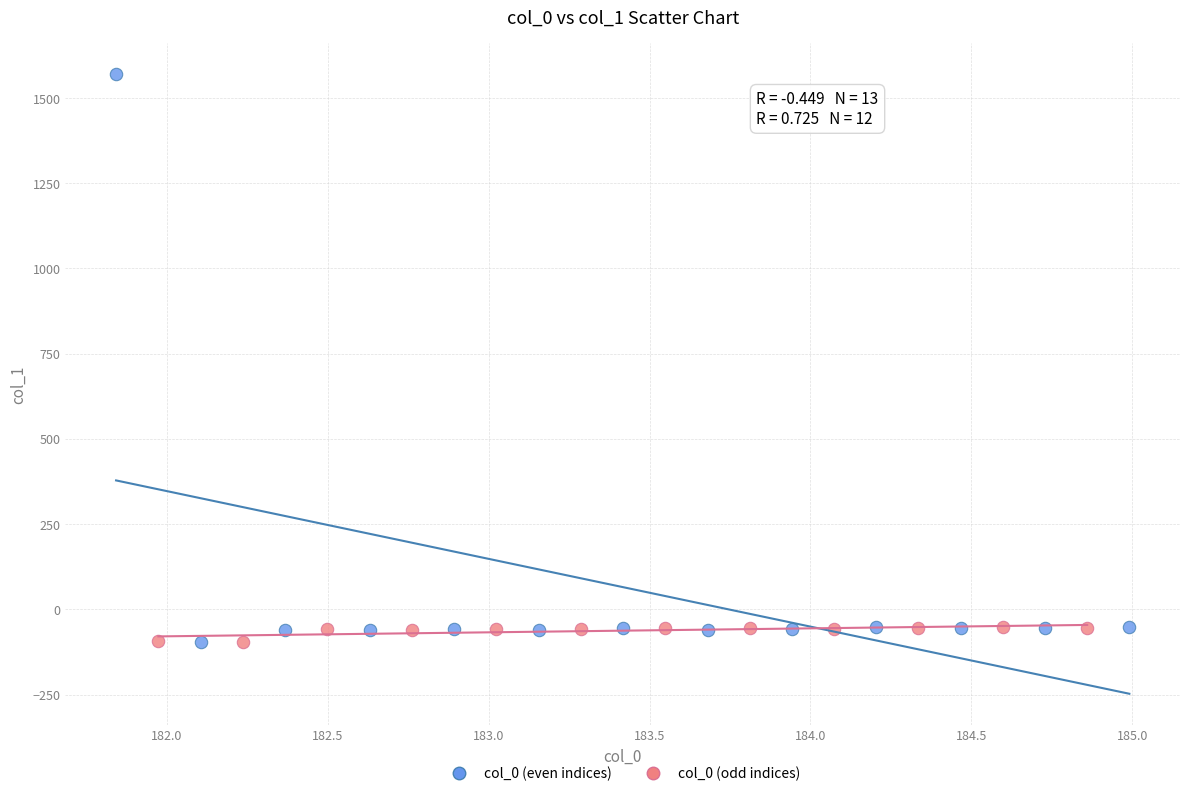

Which series has the widest spread of Y values?

col_0 (even indices)